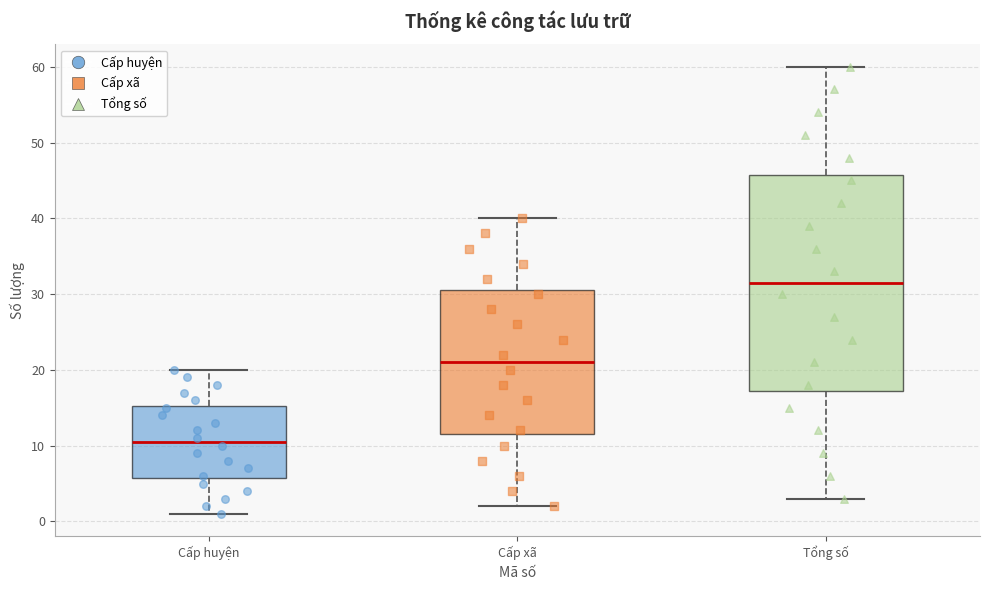

Reading left to right, read every box against the y-axis: the position of its median line, the range the box covers, and the ends of its whiskers. The values are not printed on the chart, so give them approximately, as read against the axis.

Cấp huyện: median 11, box 6 to 15, whiskers 1 to 20
Cấp xã: median 21, box 12 to 31, whiskers 2 to 40
Tổng số: median 32, box 17 to 46, whiskers 3 to 60